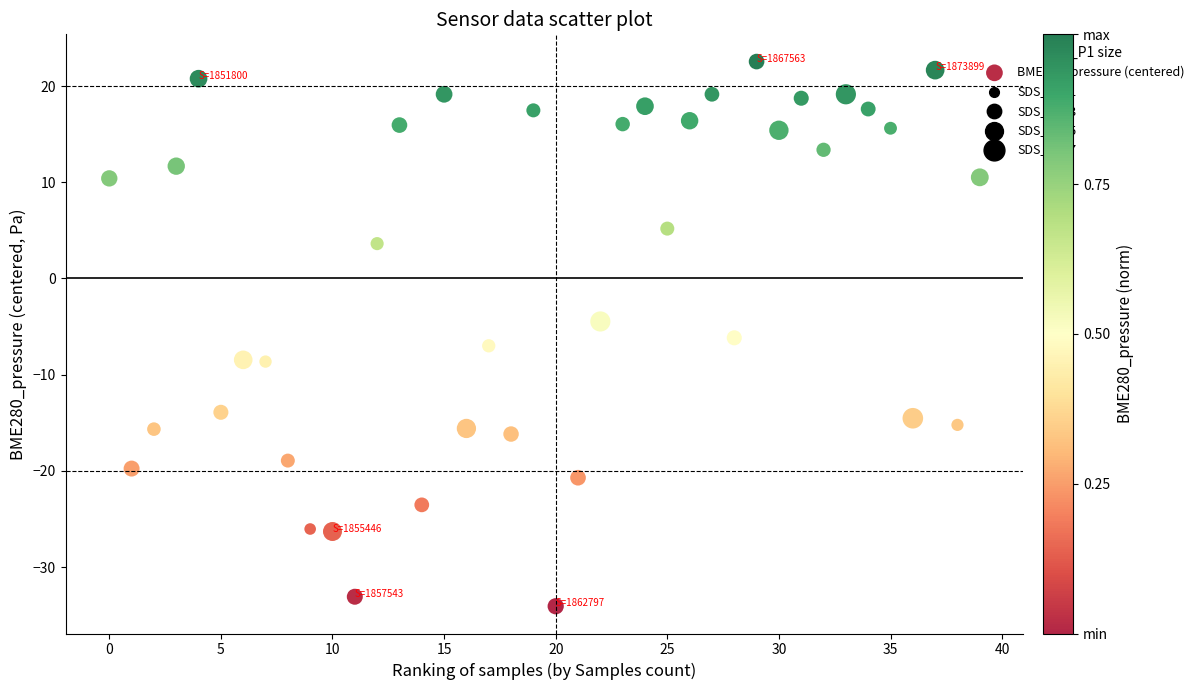

What is the range of X values (max minus min)?

39.0